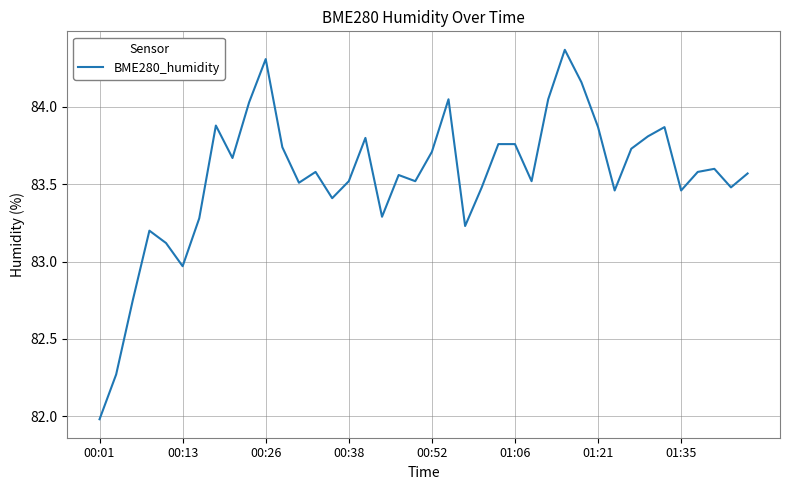

What is the difference between the maximum and minimum values?

2.4